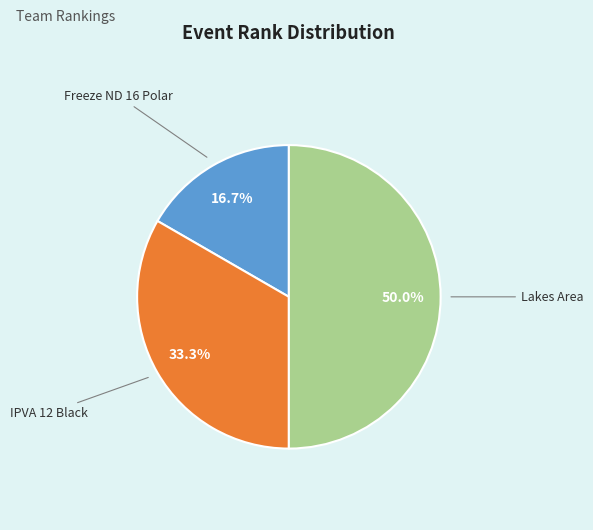

How many slices are in this pie chart?

3